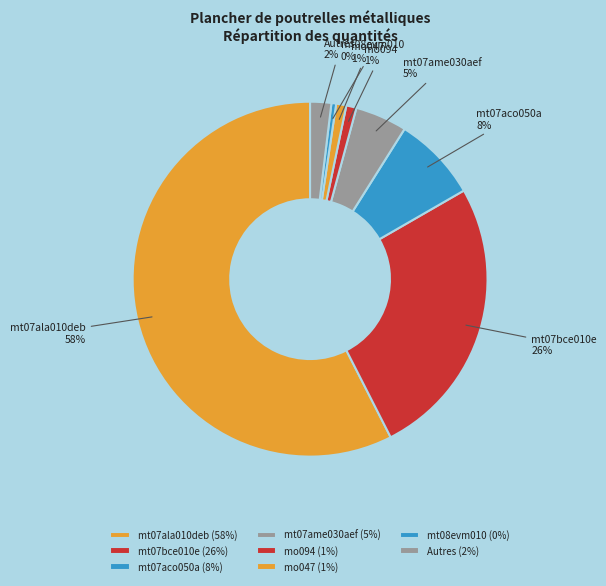

To the nearest percent, what is the average slice percentage?

12%